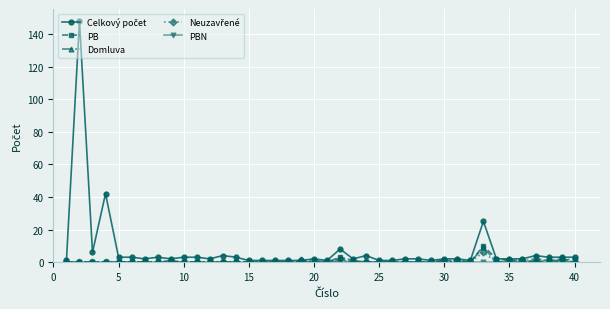

What is the maximum value for Domluva?

9